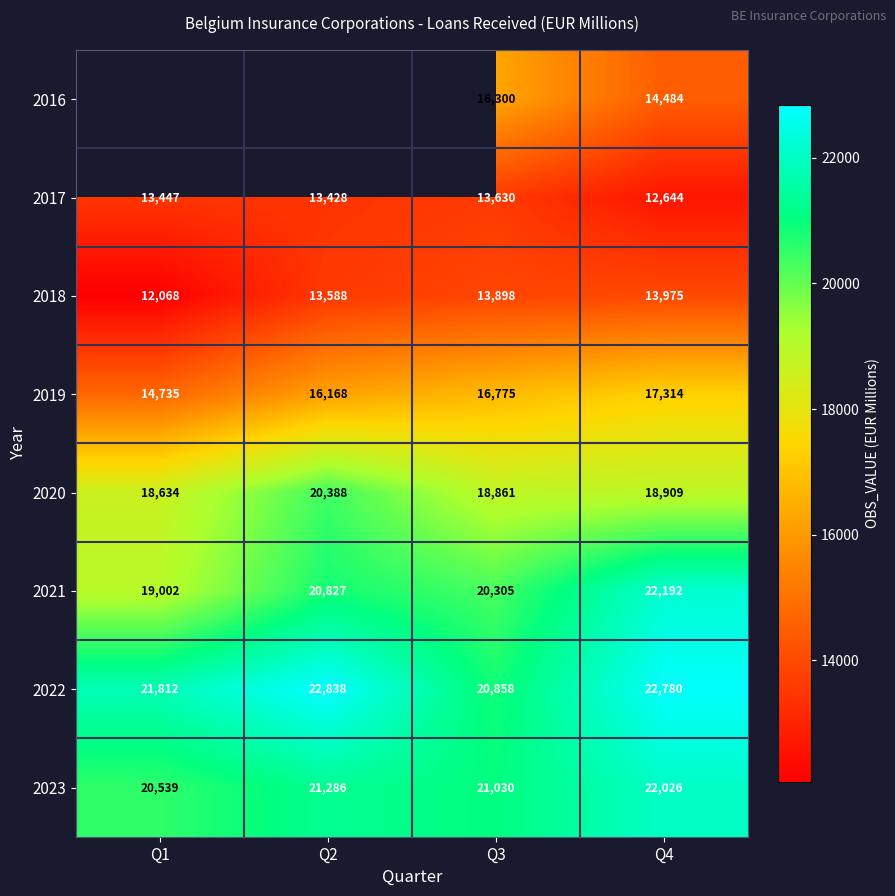

At which label is 2017 closest to 13137?

Q2